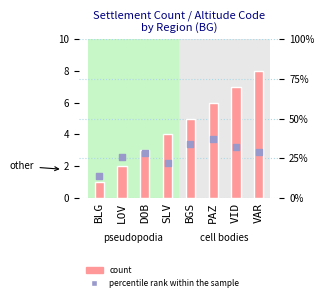

Which series has the largest total across all categories?

percentile rank within the sample